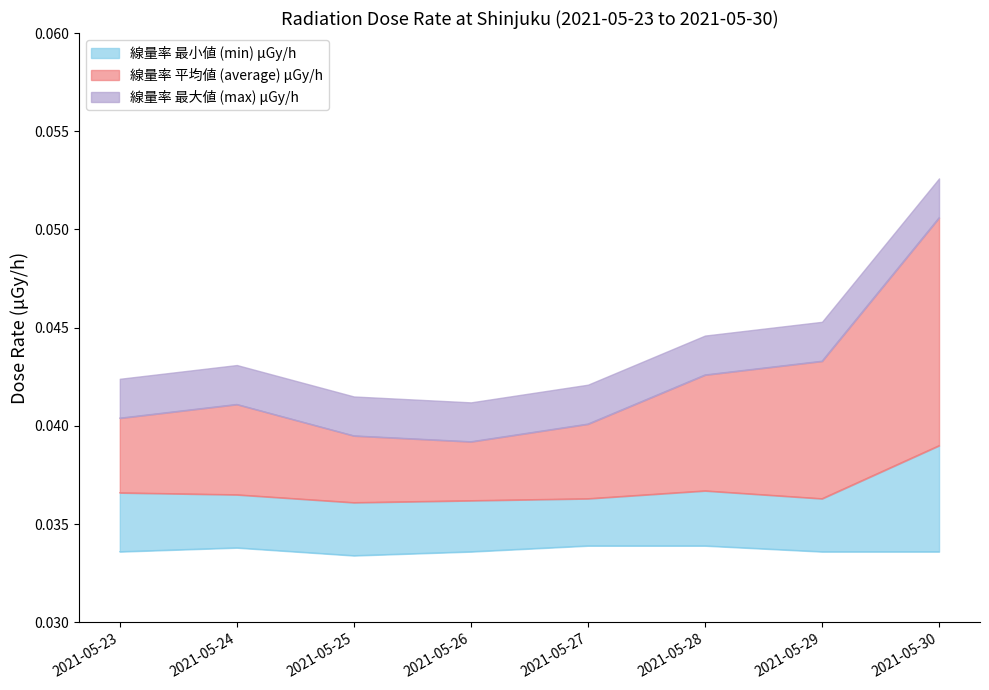

Reading left to right, what are all the values shown in this chart?

max: 0.0	0.0	0.0	0.0	0.0	0.0	0.0	0.1
min: 0.0	0.0	0.0	0.0	0.0	0.0	0.0	0.0
average: 0.0	0.0	0.0	0.0	0.0	0.0	0.0	0.0